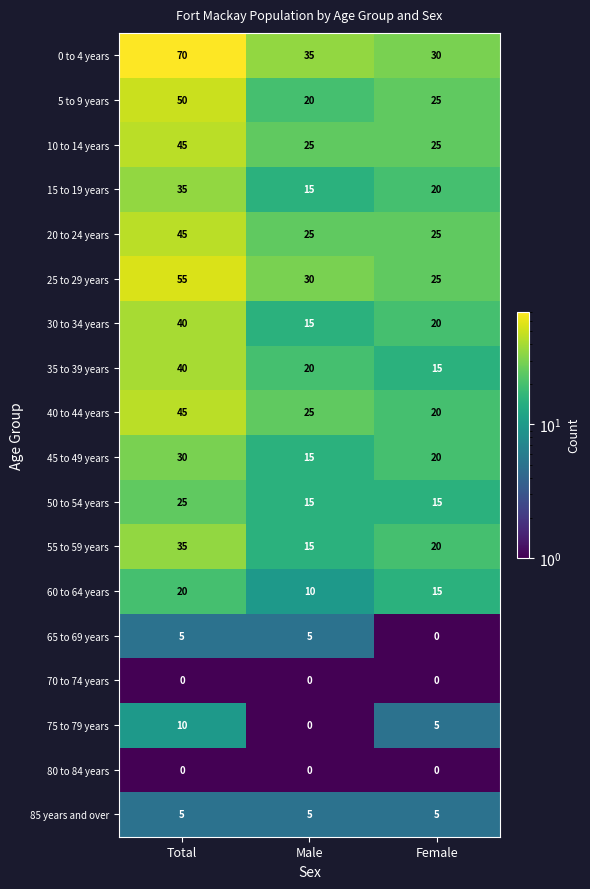

What is the total value across all series at Male?

275